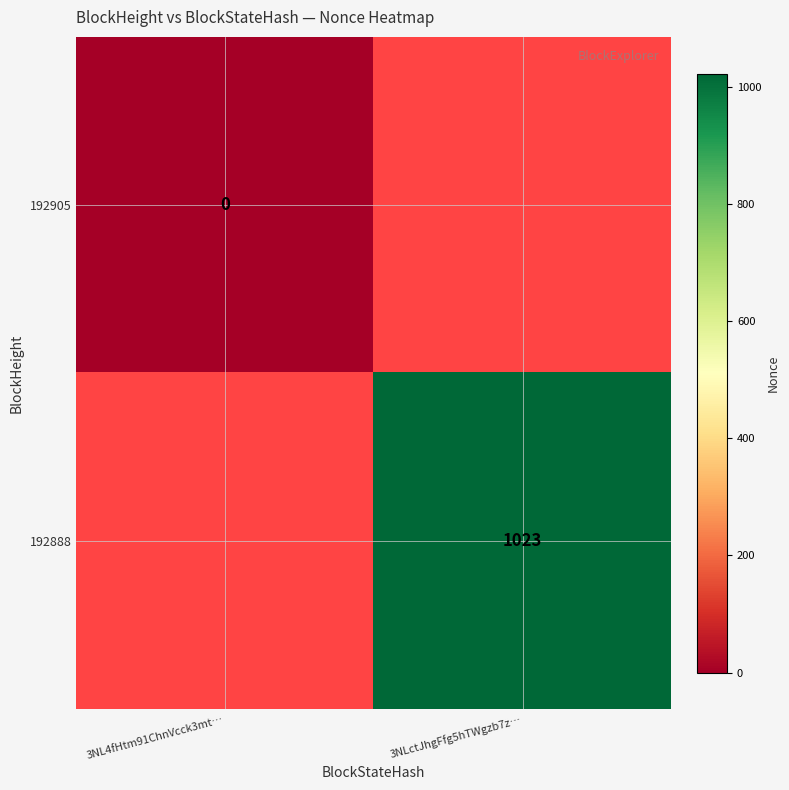

At which category does the chart reach its minimum across all series?

3NL4fHtm91ChnVcck3mt…